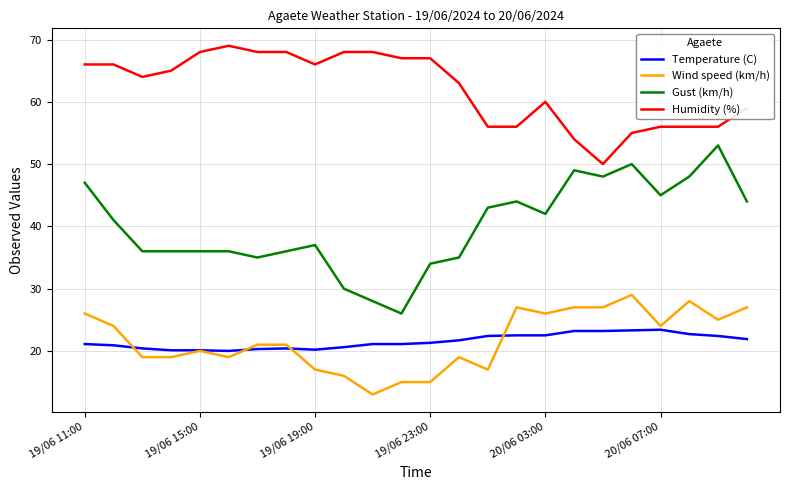

What is the highest value of the Temperature (C) series?

23.4